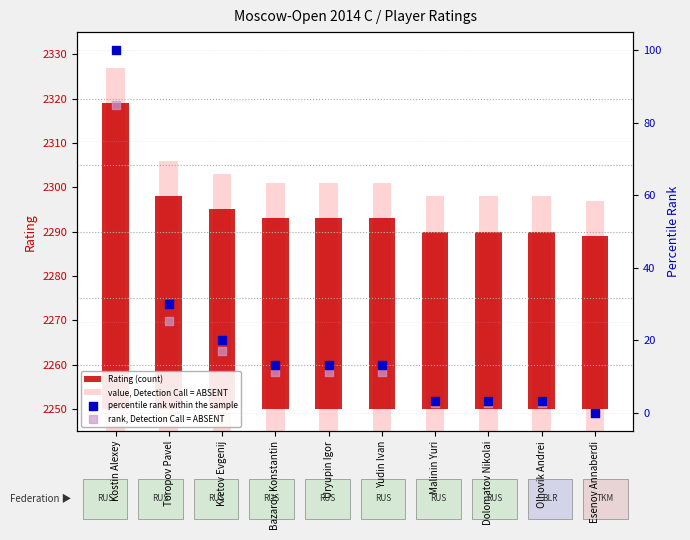

Which series contains the highest Y value?

percentile rank within the sample